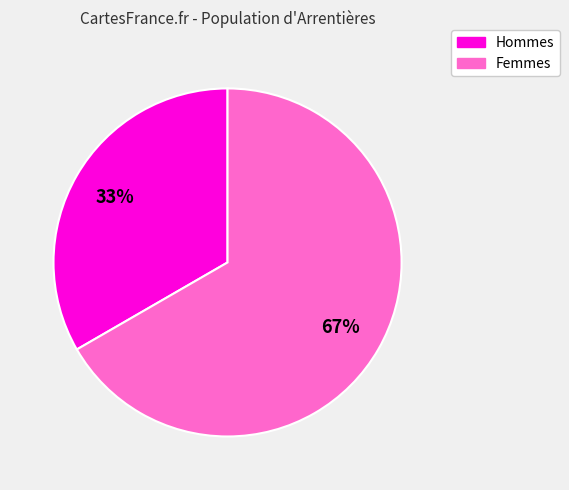

Is there a majority slice in this chart?

Yes